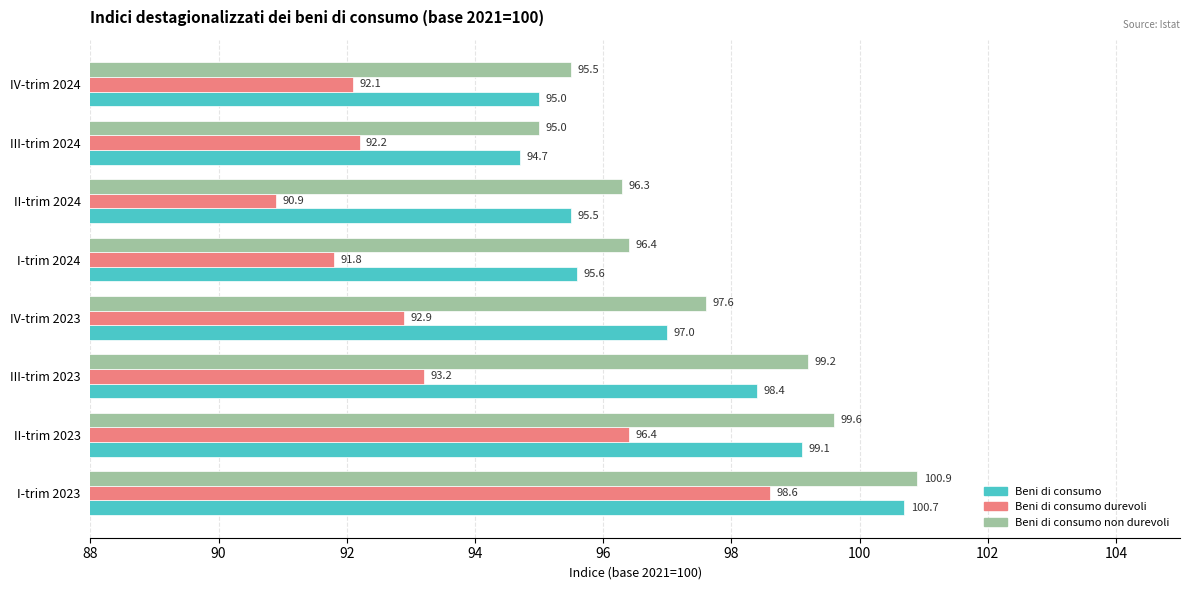

What is the difference between the highest and lowest values at IV-trim 2023?

4.7